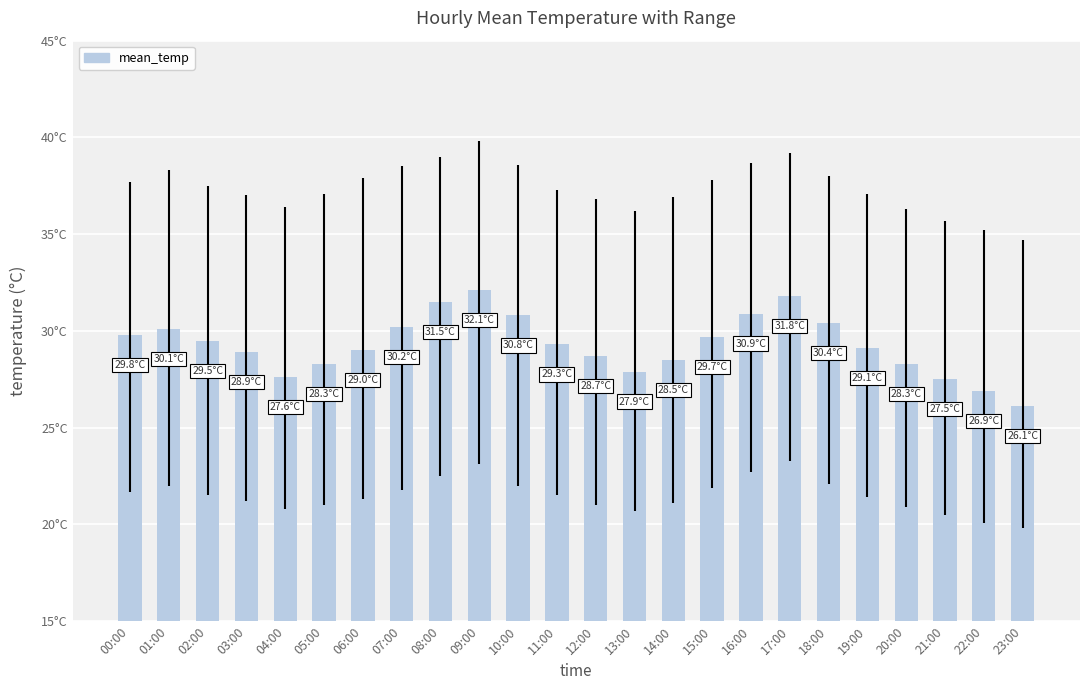

Which category has the highest value across all series?

09:00